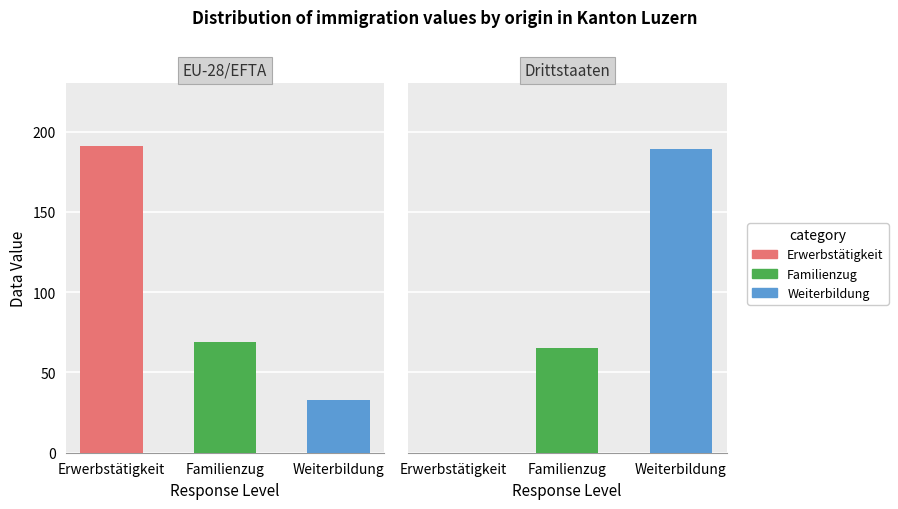

The Kontingentierte Erwerbstätigkeit series shows 6 at Asien. True or false?

False